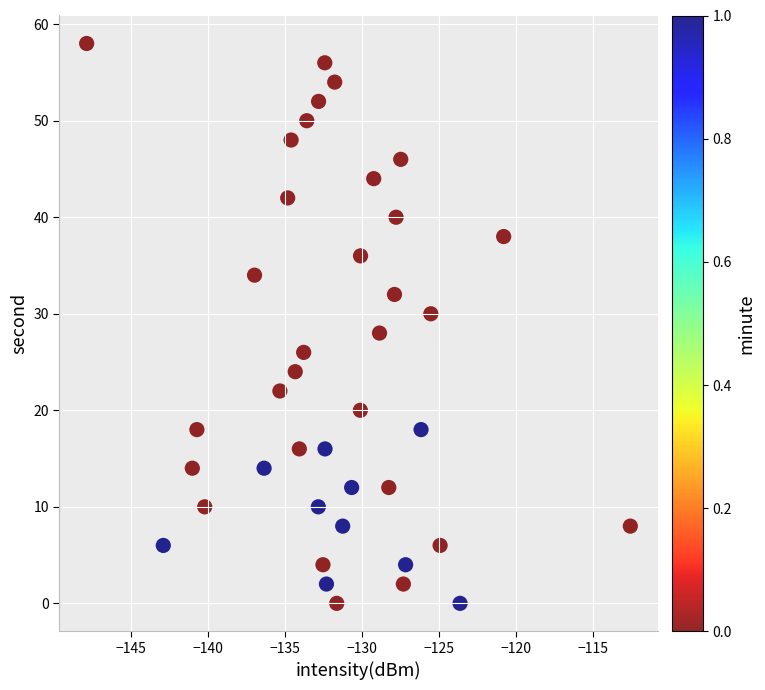

What is the range of Y values (max minus min)?

58